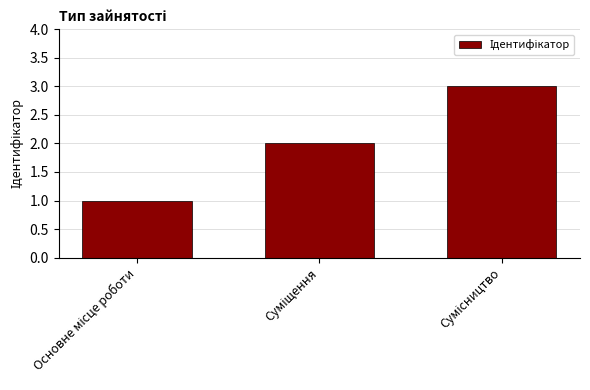

How many data points does each series have?

3